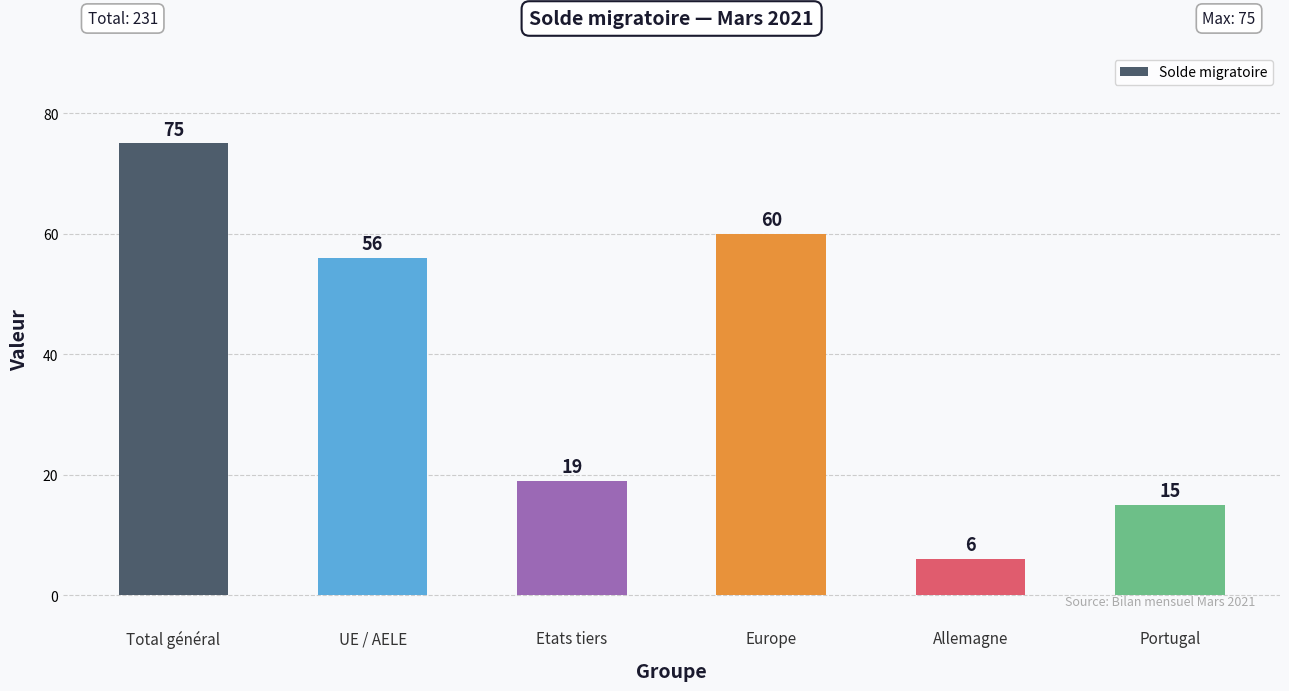

Where is the data nearest to the value 40?

UE / AELE